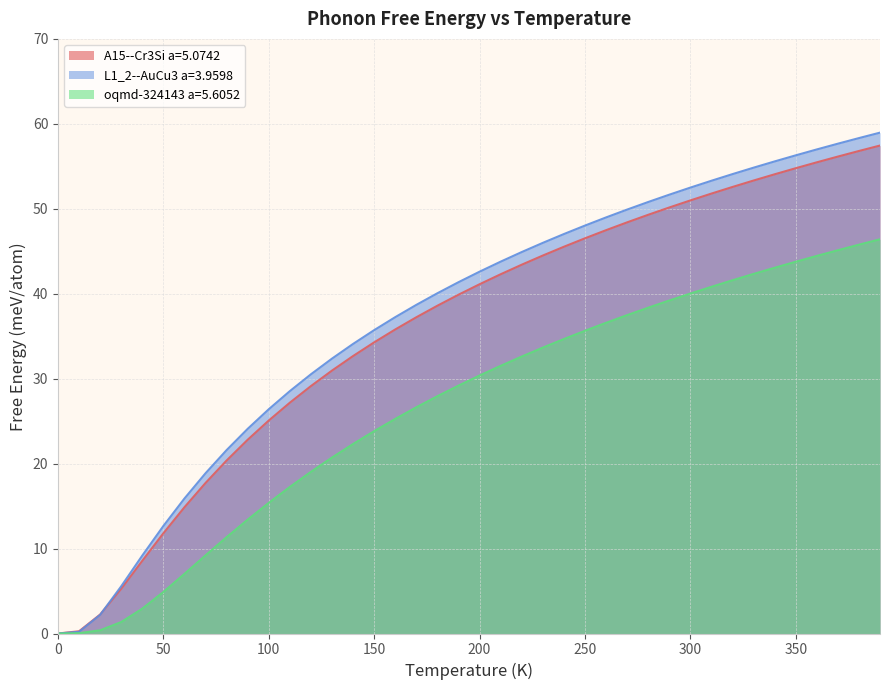

List the labels in order of oqmd-324143 a=5.6052 value, smallest first.

0.0, 10.0, 20.0, 30.0, 40.0, 50.0, 60.0, 70.0, 80.0, 90.0, 100.0, 110.0, 120.0, 130.0, 140.0, 150.0, 160.0, 170.0, 180.0, 190.0, 200.0, 210.0, 220.0, 230.0, 240.0, 250.0, 260.0, 270.0, 280.0, 290.0, 300.0, 310.0, 320.0, 330.0, 340.0, 350.0, 360.0, 370.0, 380.0, 390.0